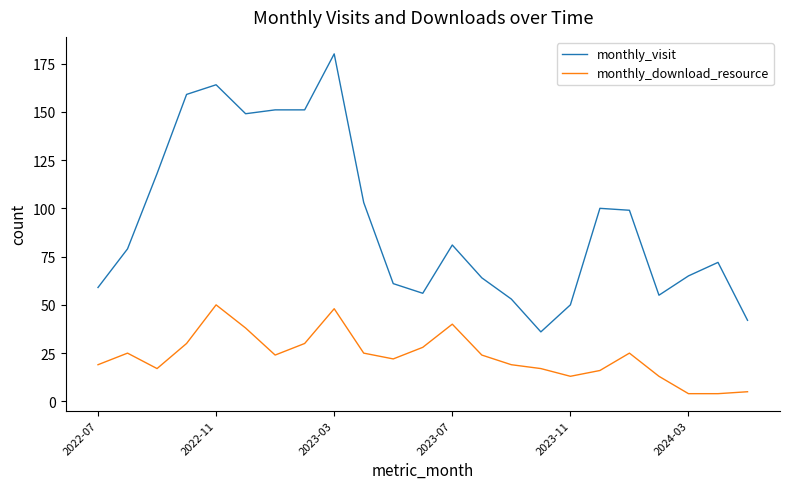

What is the difference between the maximum and minimum values in the monthly_download_resource series?

46